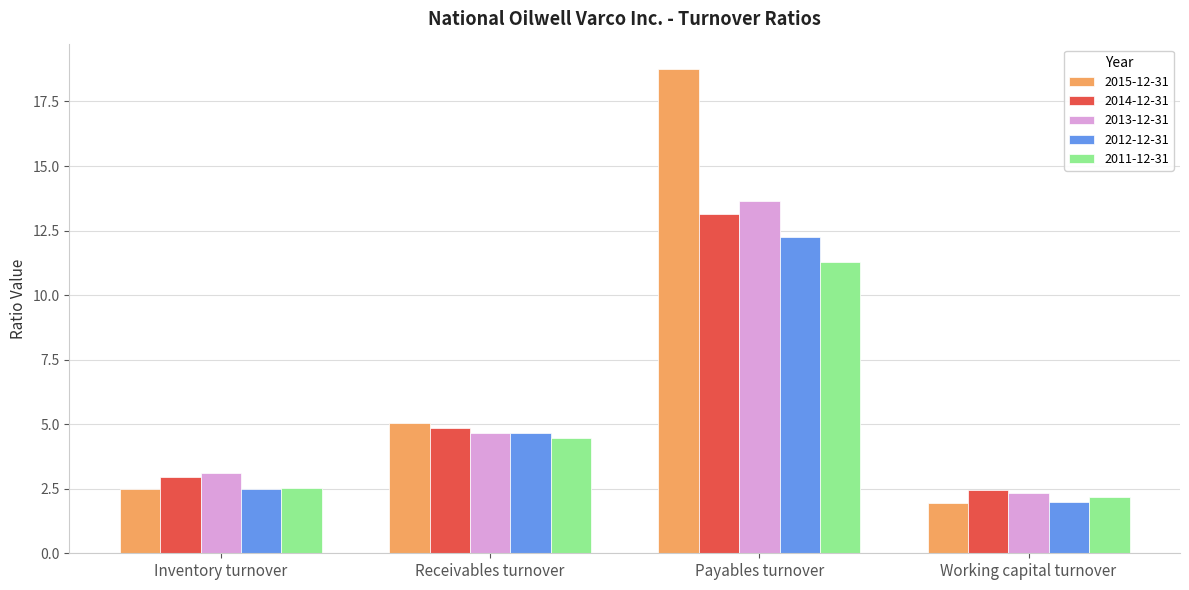

How many data points in 2012-12-31 are less than 4?

2